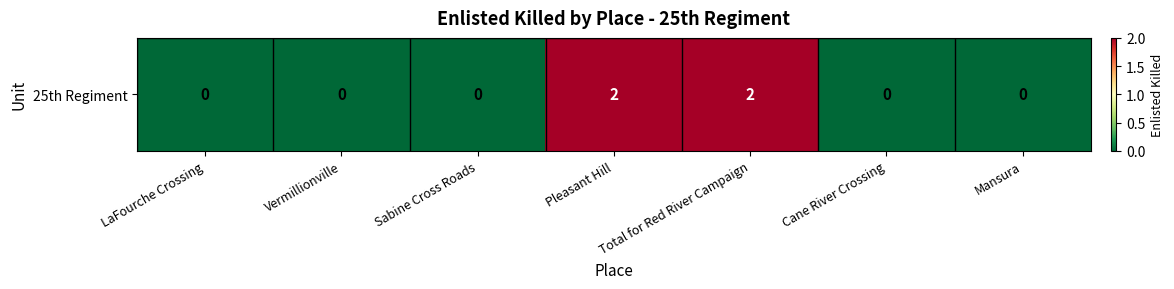

What is the difference between the maximum and minimum values?

2